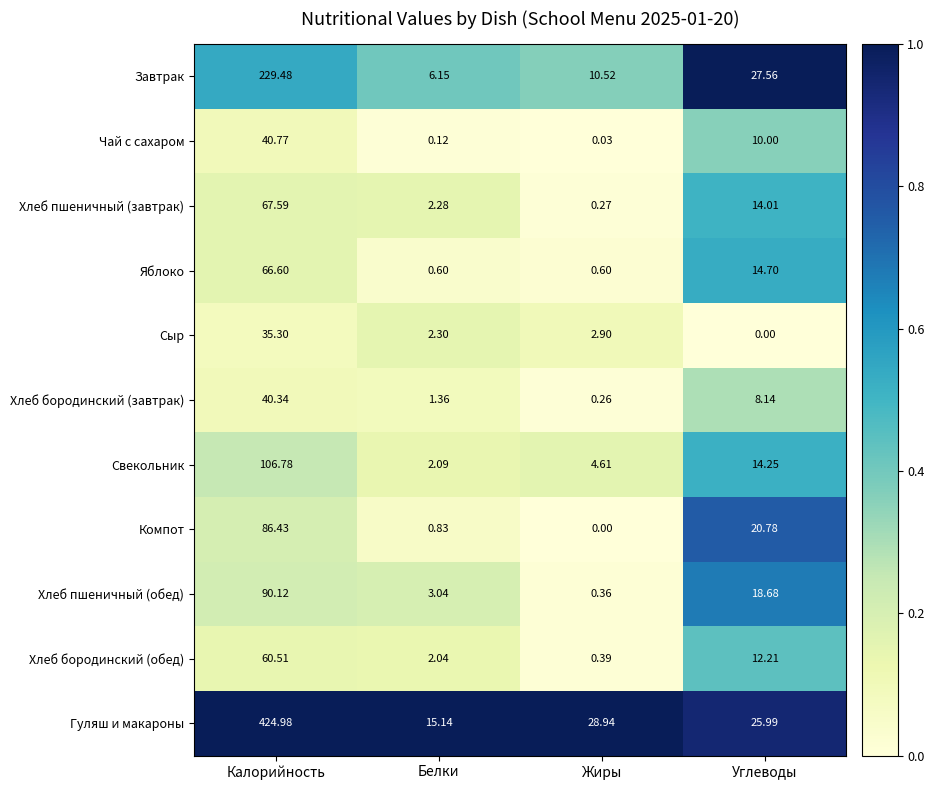

Which series has the widest spread of values?

Гуляш и макароны